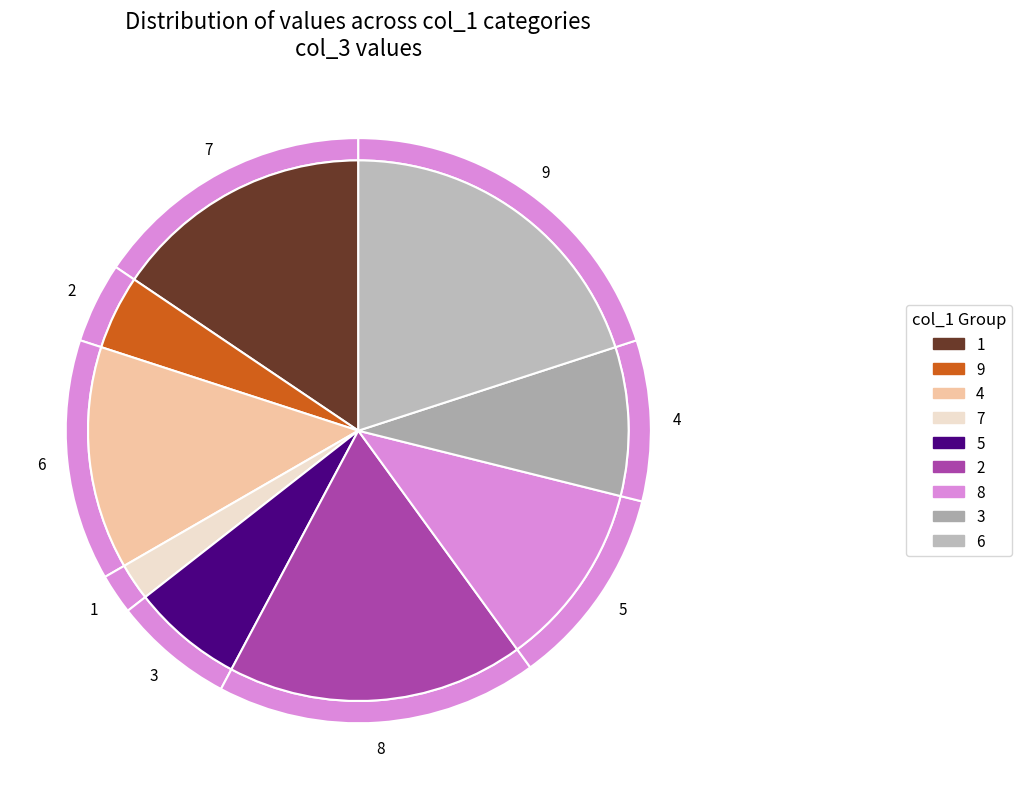

How many segments does this pie chart have?

9